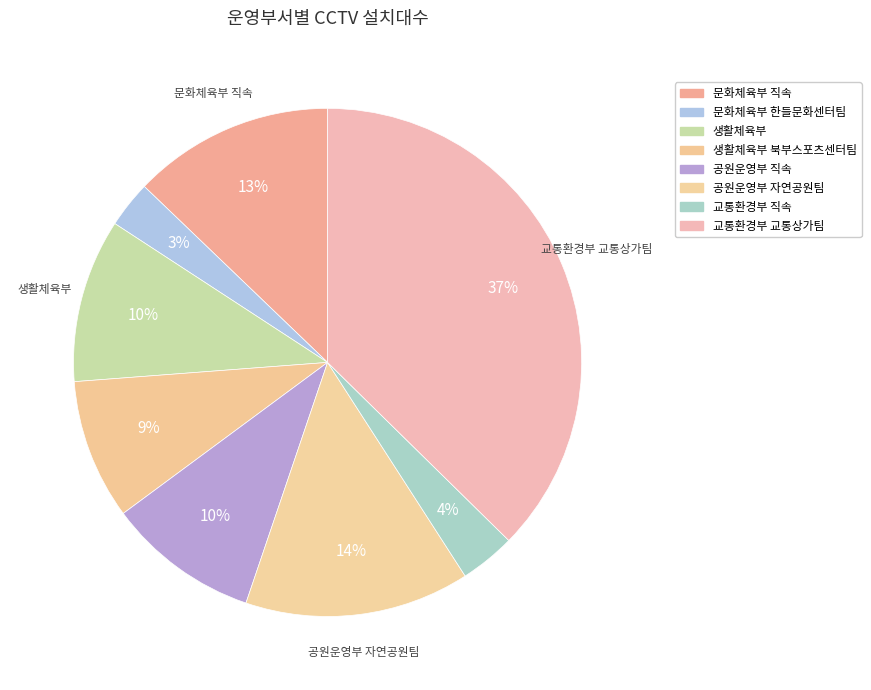

What is the largest slice in the pie chart?

교통환경부 교통상가팀